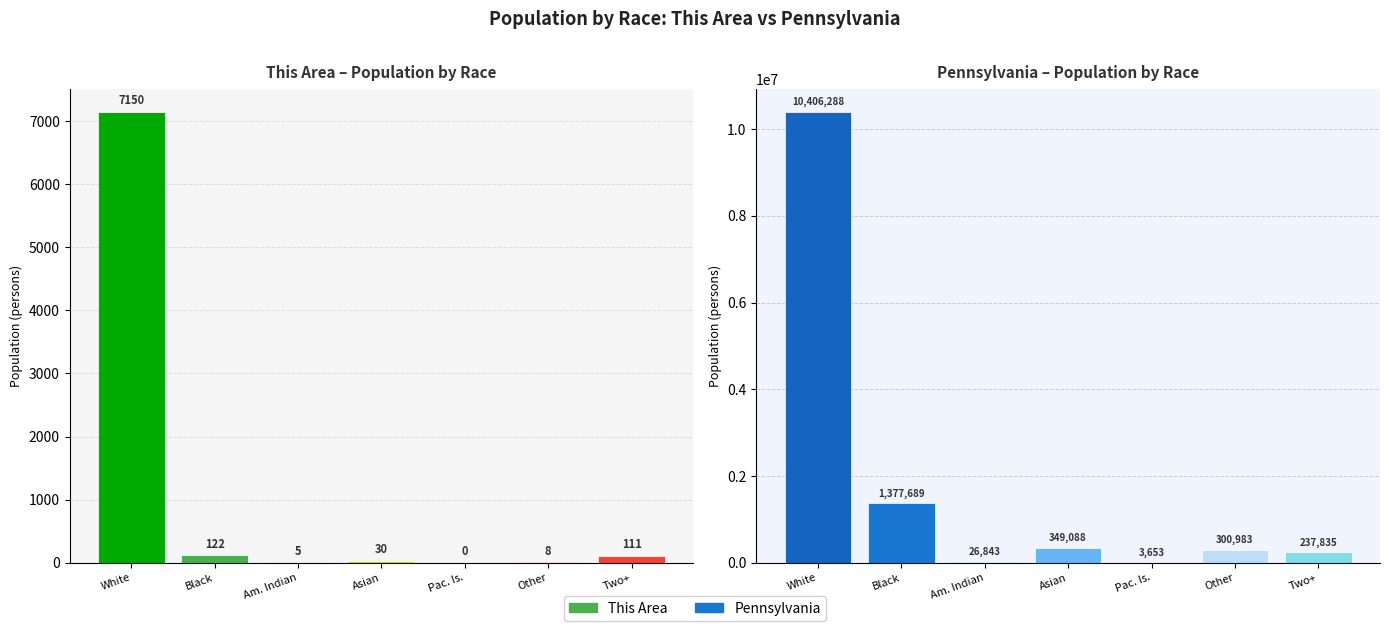

Count the number of categories in the chart.

7